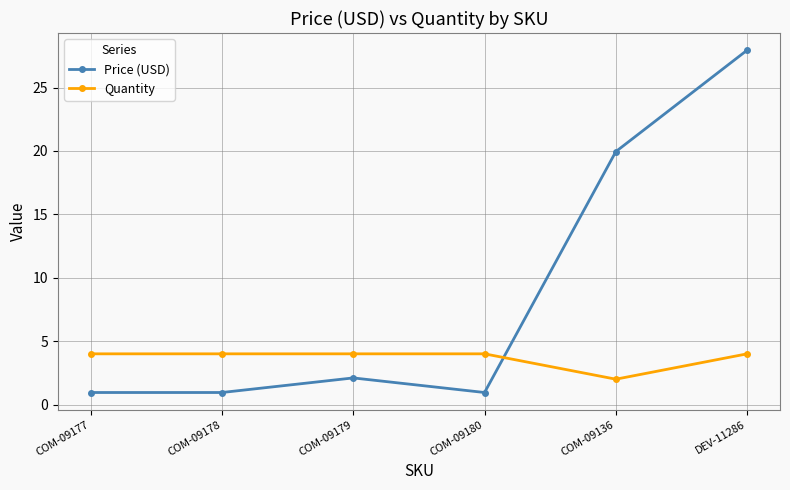

What is the minimum value for Quantity?

2.0